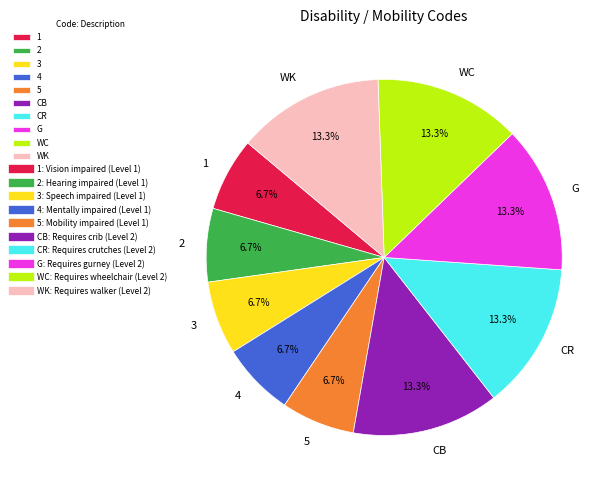

Which has a higher value, G or 4?

G